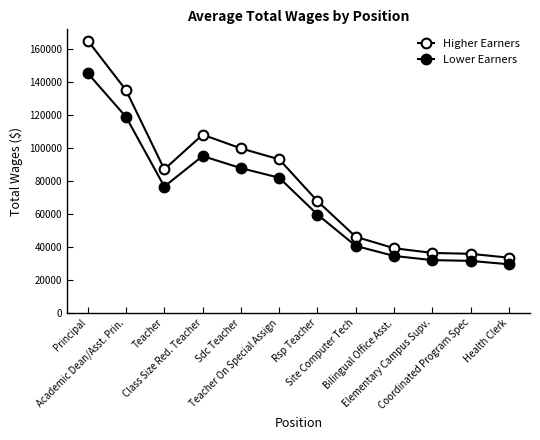

How many data points in Lower Earners are above 76620?

6